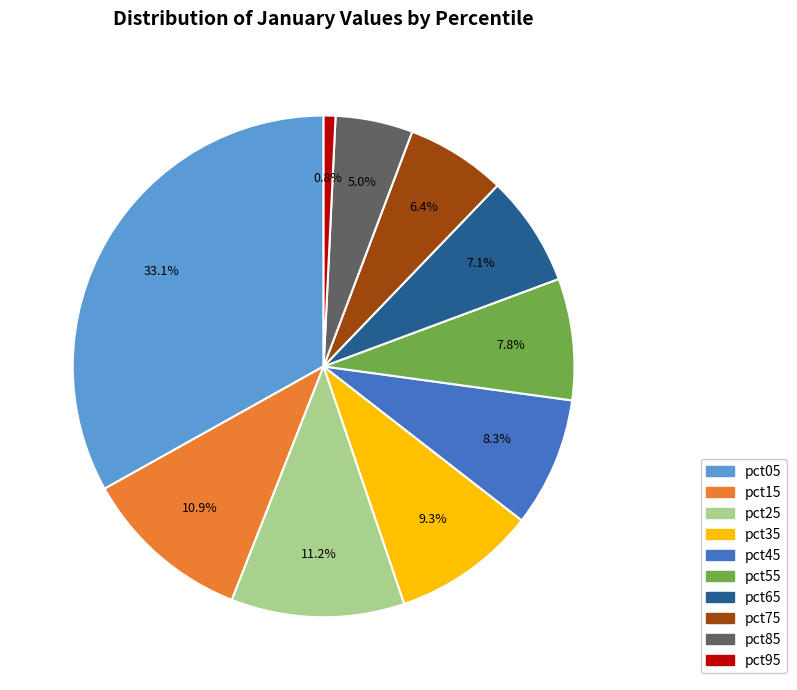

To the nearest percent, what is the average slice percentage?

10%